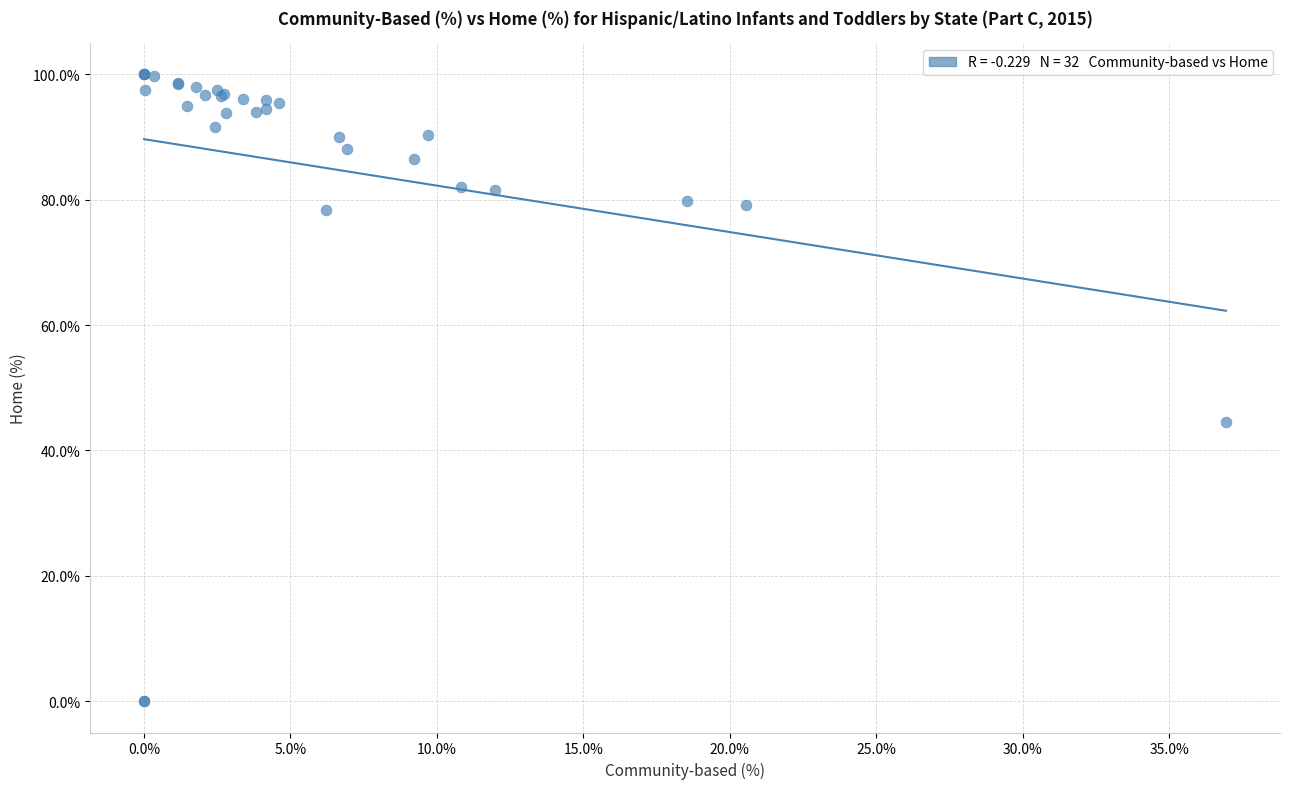

What Y value in the scatter plot is closest to 50?

44.6